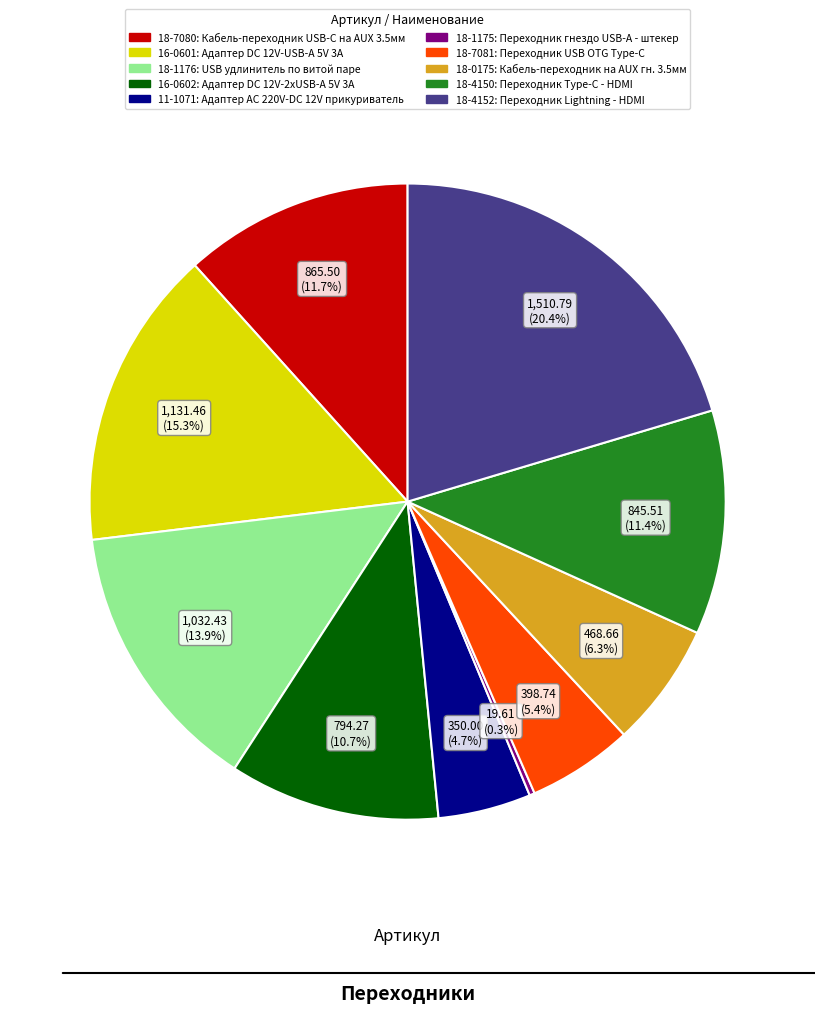

Combined, do 11-1071: Адаптер AC 220V-DC 12V прикуриватель and 18-1176: USB удлинитель по витой паре account for over 50%?

No